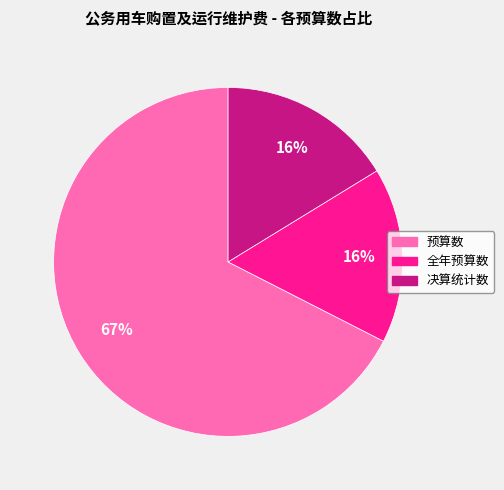

Approximately how many times larger is the value at 全年预算数 compared to 决算统计数?

1.0